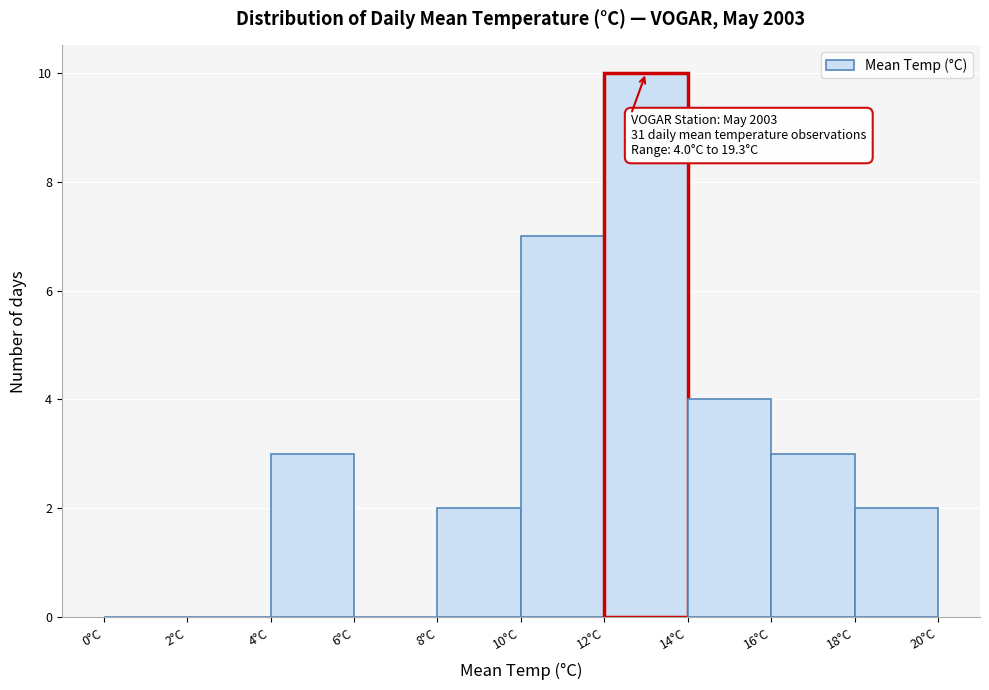

Which range on the x-axis has the tallest bar?

12 to 14